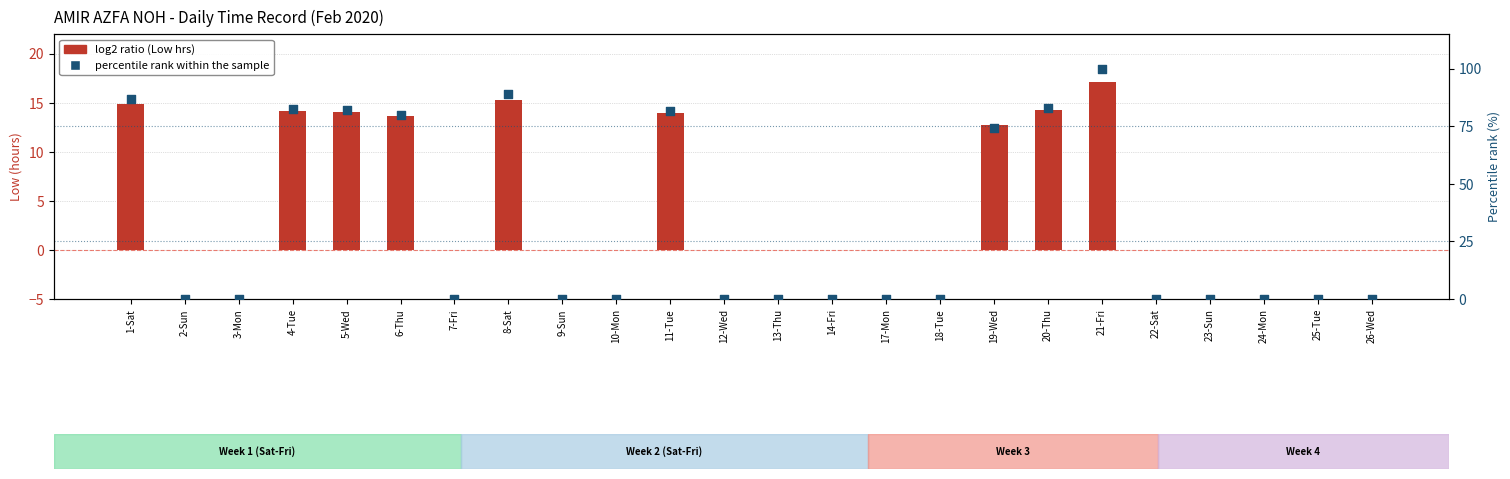

Which series has the widest spread of Y values?

percentile rank within sample